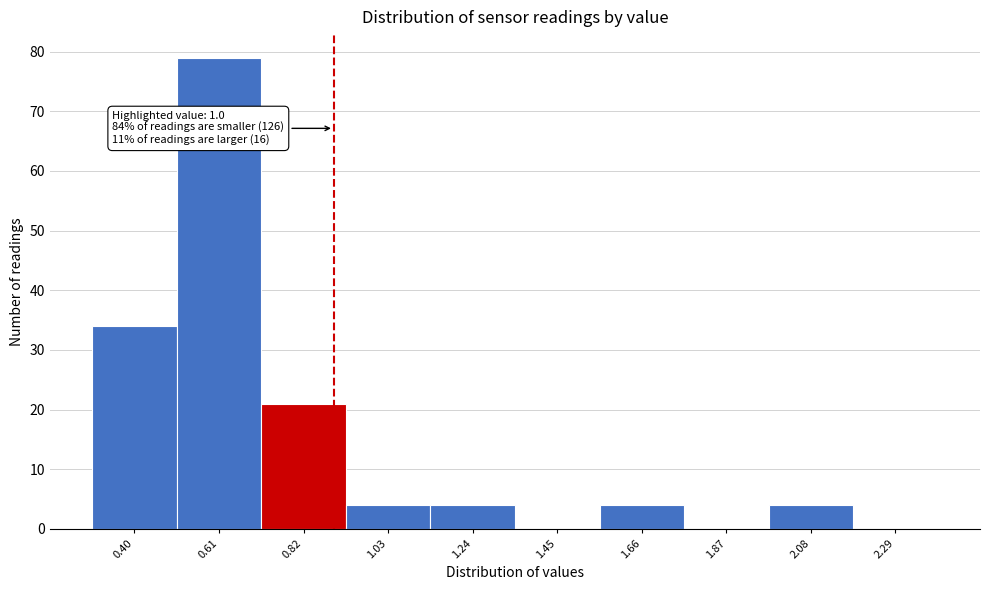

Reading left to right, extract all data points from this chart.

0.40=34	0.61=79	0.82=21	1.03=4	1.24=4	1.45=0	1.66=4	1.87=0	2.08=4	2.29=0